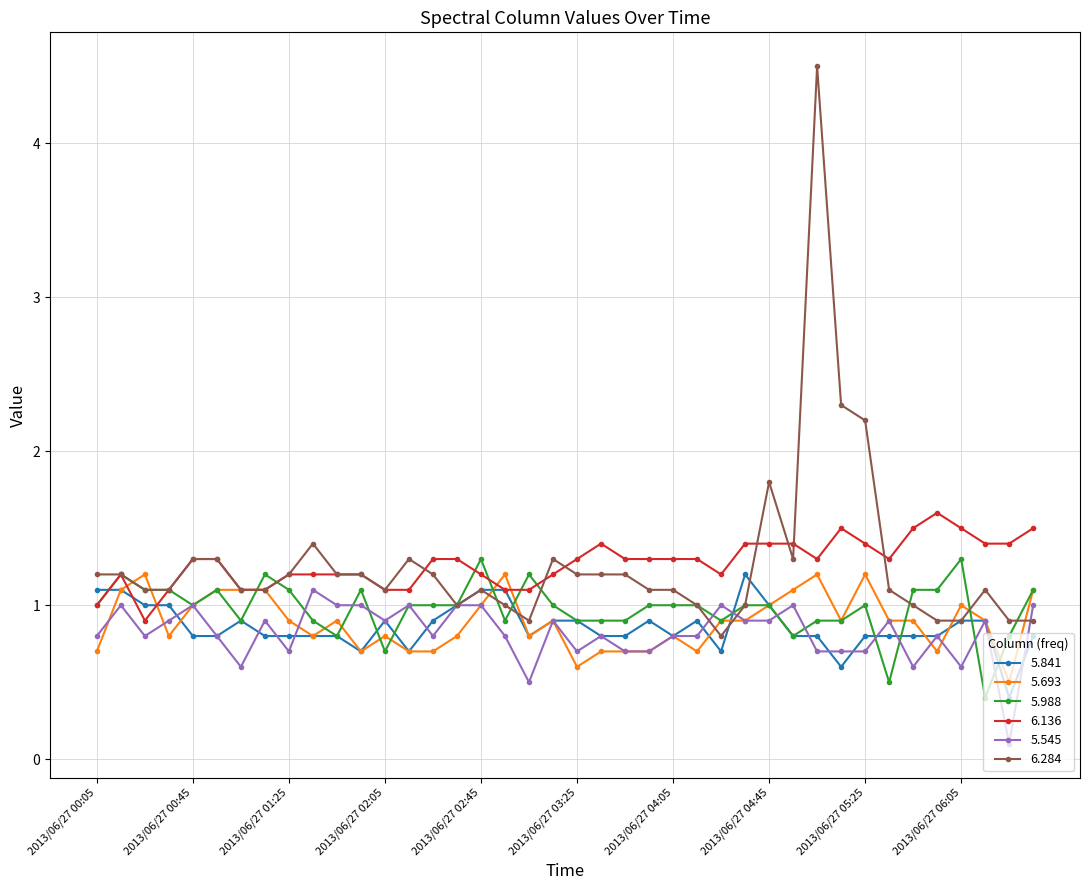

How many lines are shown in the chart?

6